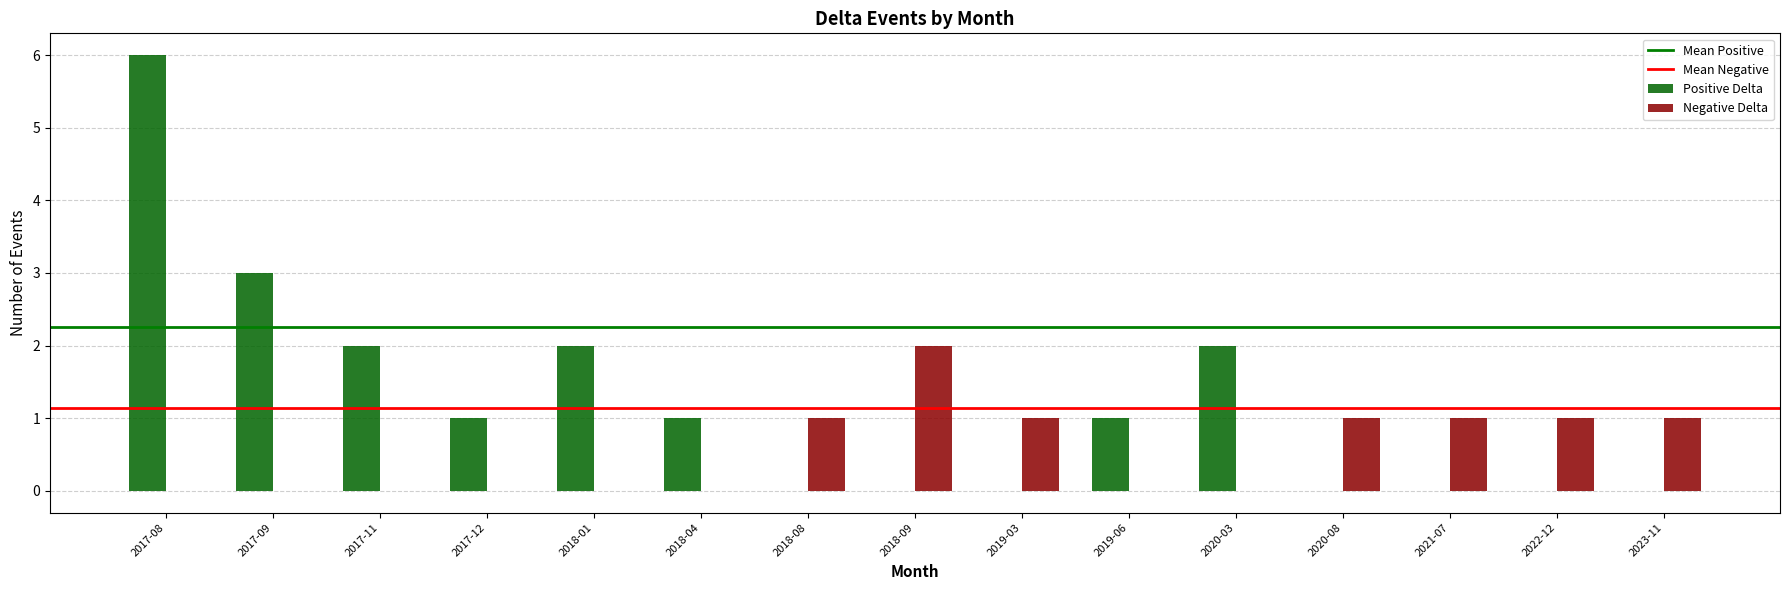

Is it true that Positive Delta equals 0 at 2020-08?

True